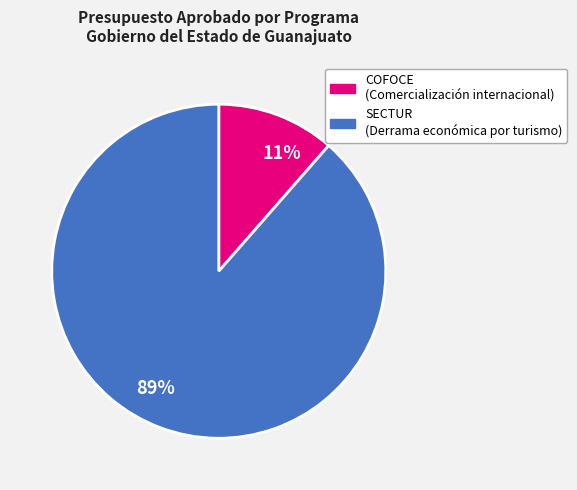

Is there a majority slice in this chart?

Yes